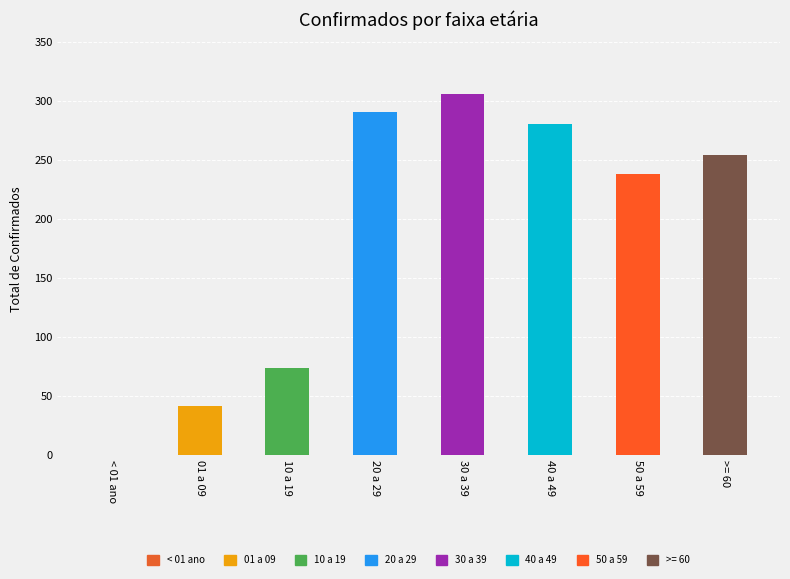

True or false: the data shows 134 at 40 a 49.

False